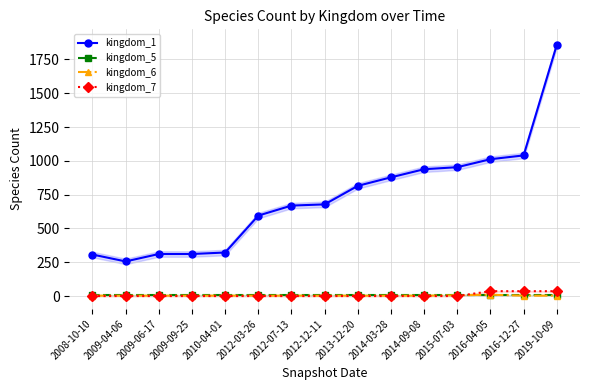

True or false: kingdom_5 has more than 2 points higher than both neighbors.

False